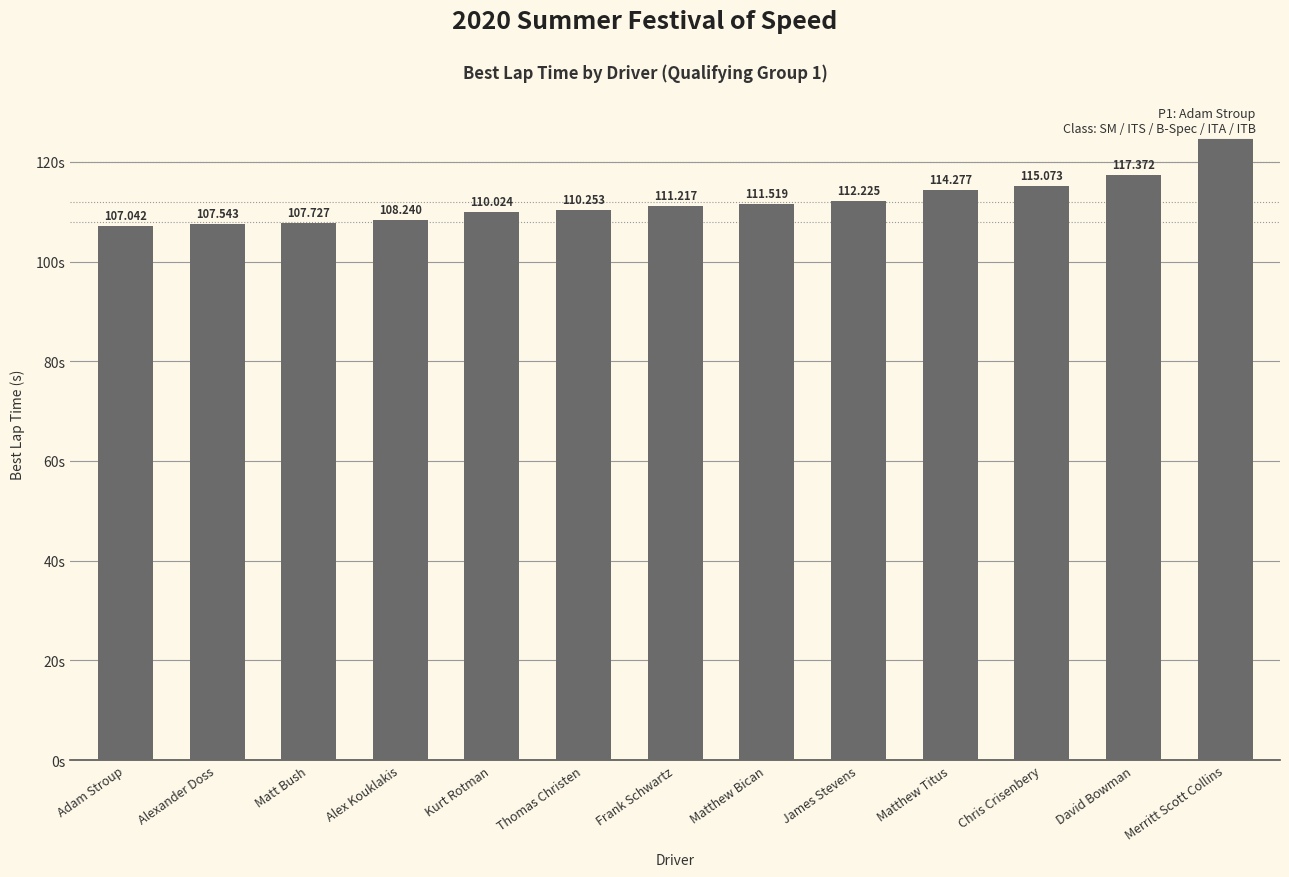

Which category has the highest value across all series?

Merritt Scott Collins